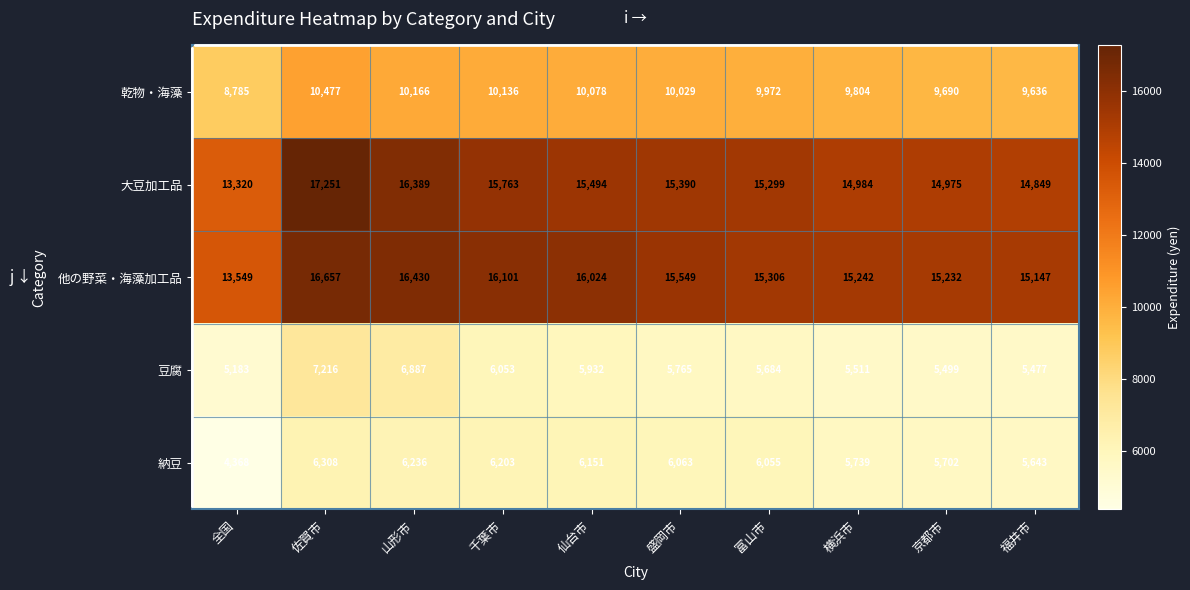

Which label corresponds to the largest value in the chart?

佐賀市